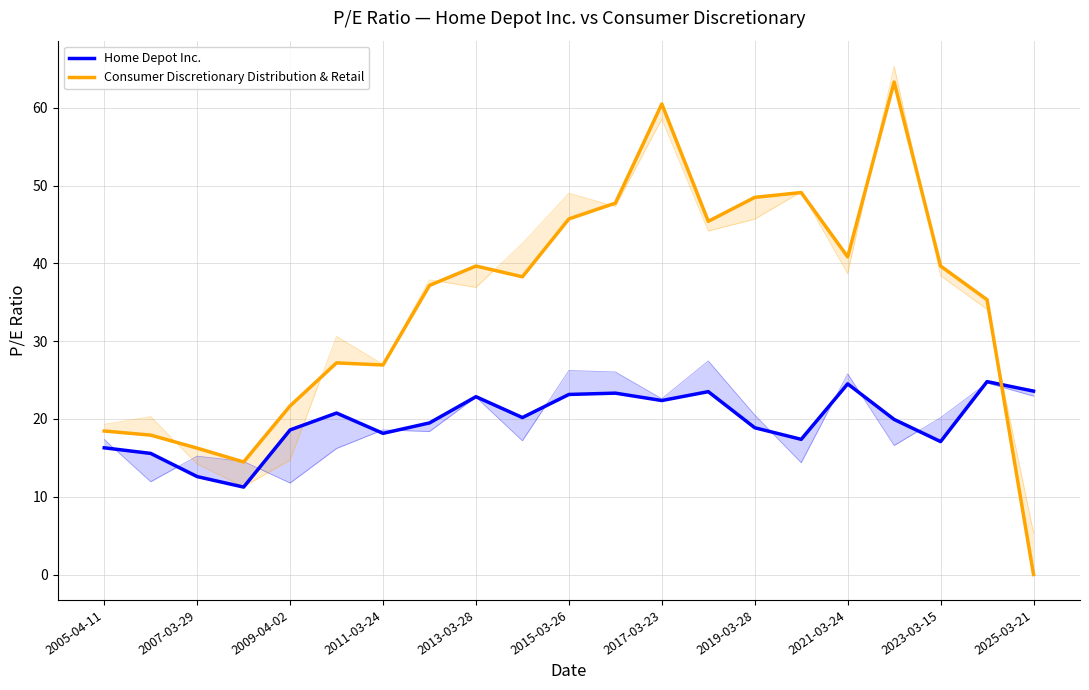

How many distinct data groups are displayed?

2